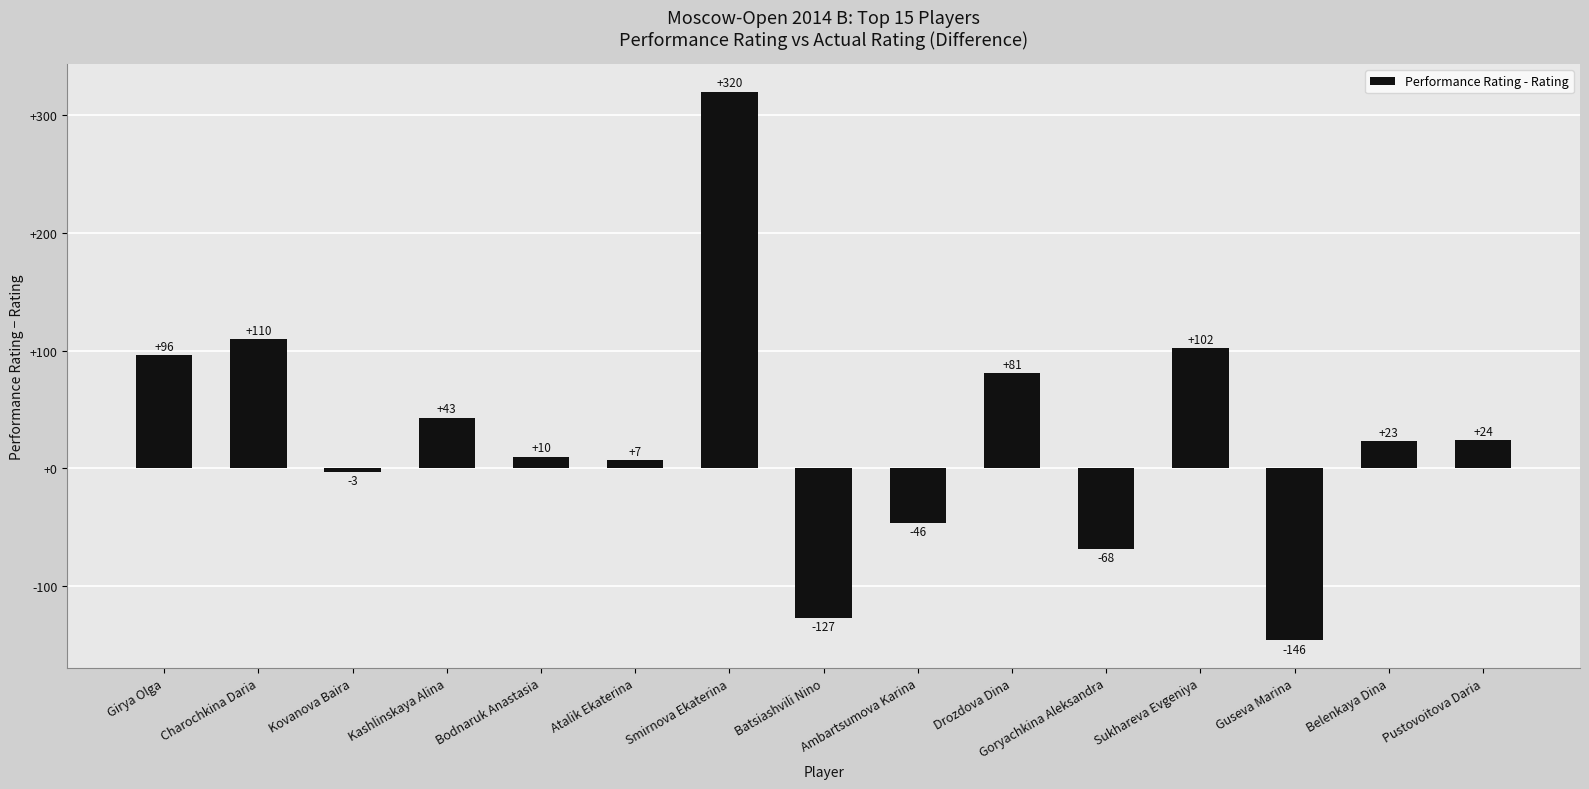

Reading left to right, what are all the values shown in this chart?

Girya Olga=96	Charochkina Daria=110	Kovanova Baira=-3	Kashlinskaya Alina=43	Bodnaruk Anastasia=10	Atalik Ekaterina=7	Smirnova Ekaterina=320	Batsiashvili Nino=-127	Ambartsumova Karina=-46	Drozdova Dina=81	Goryachkina Aleksandra=-68	Sukhareva Evgeniya=102	Guseva Marina=-146	Belenkaya Dina=23	Pustovoitova Daria=24